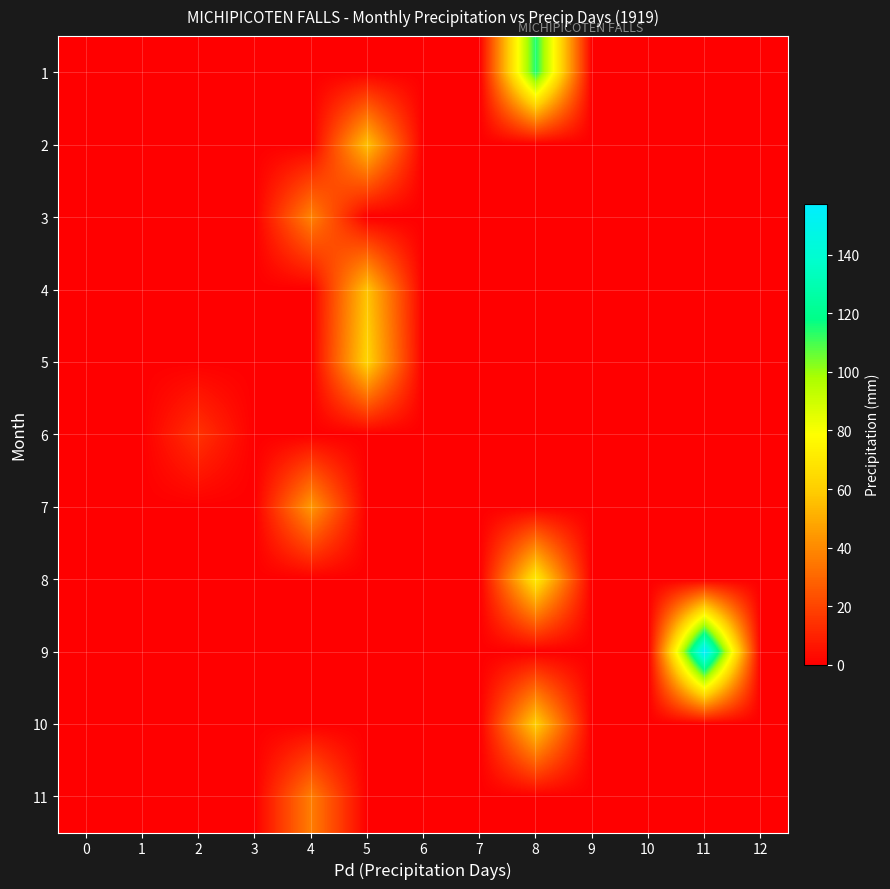

Count the number of categories in the chart.

13